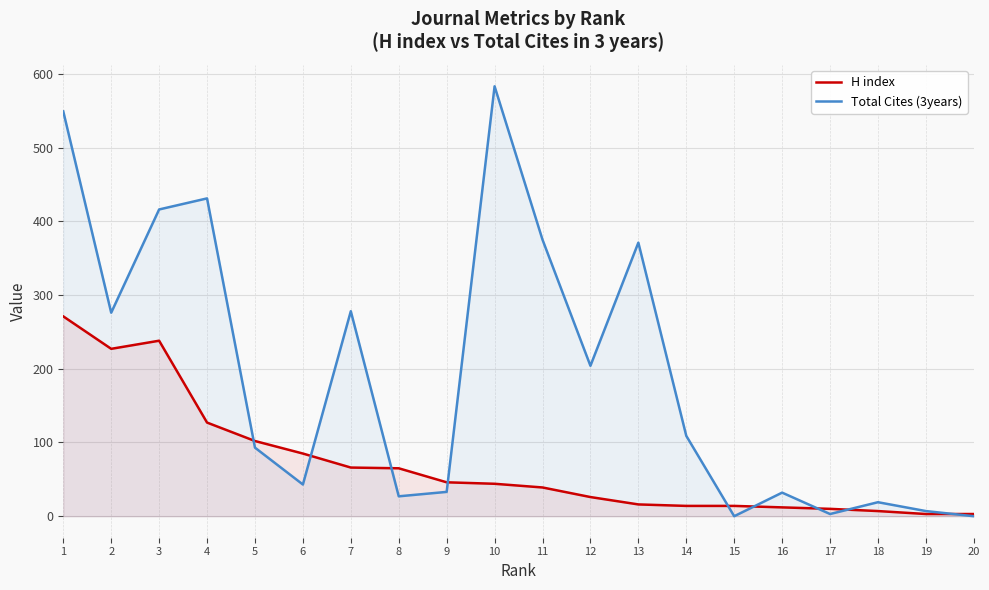

True or false: H index has a value of 46 at 9.

True